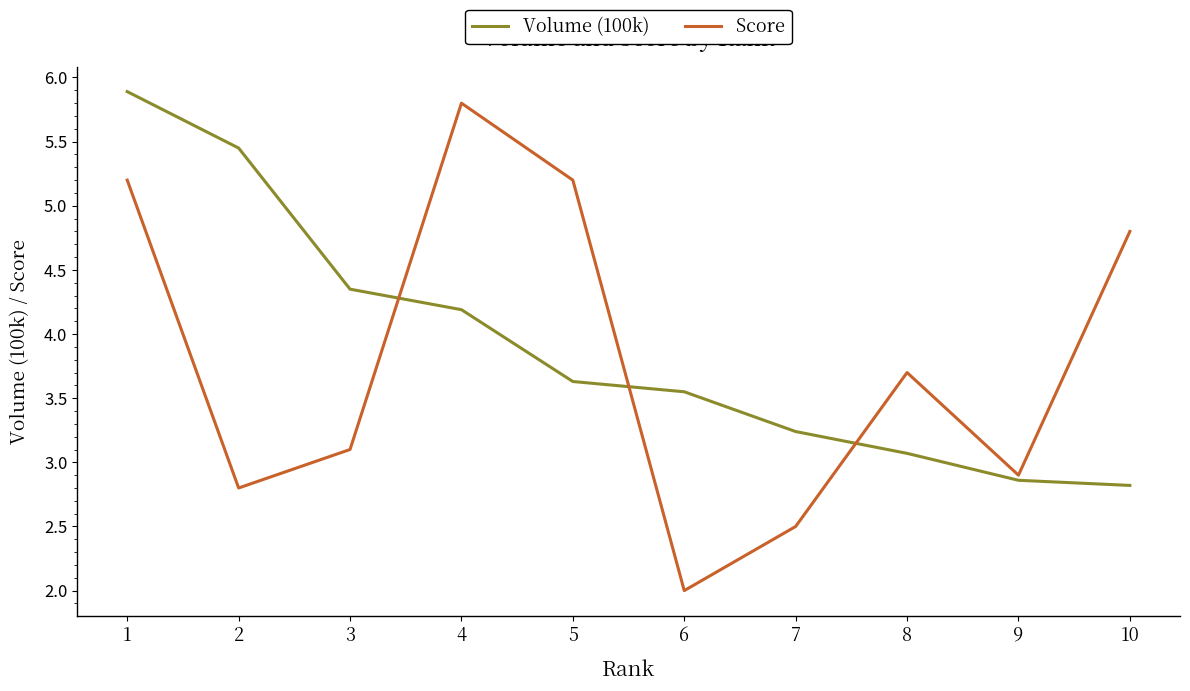

The Score series shows 5.2 at 1. True or false?

True